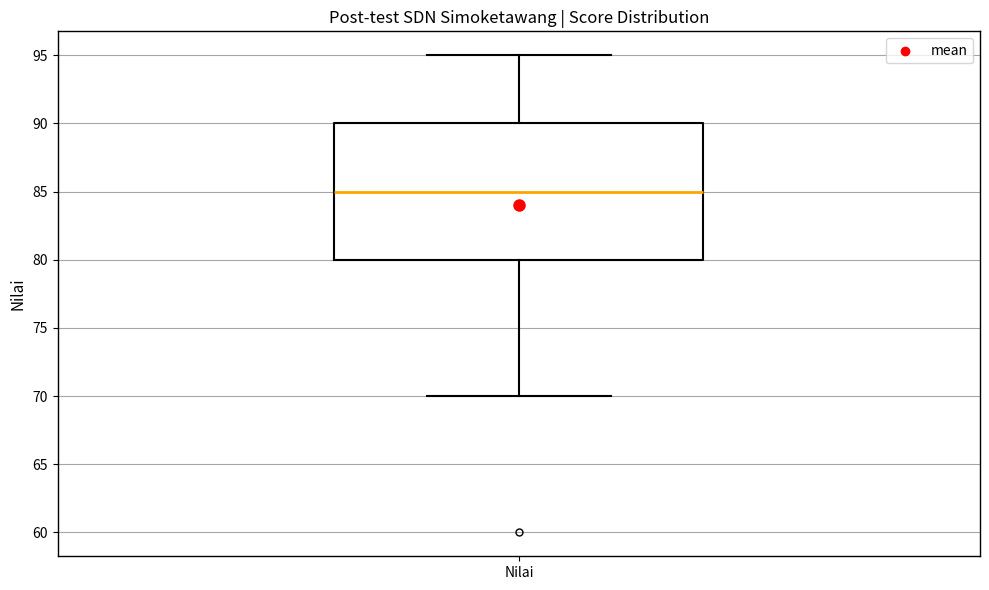

Where is the upper edge of the box for Nilai on the y-axis? The values are not printed on the chart, so give them approximately, as read against the axis.

90